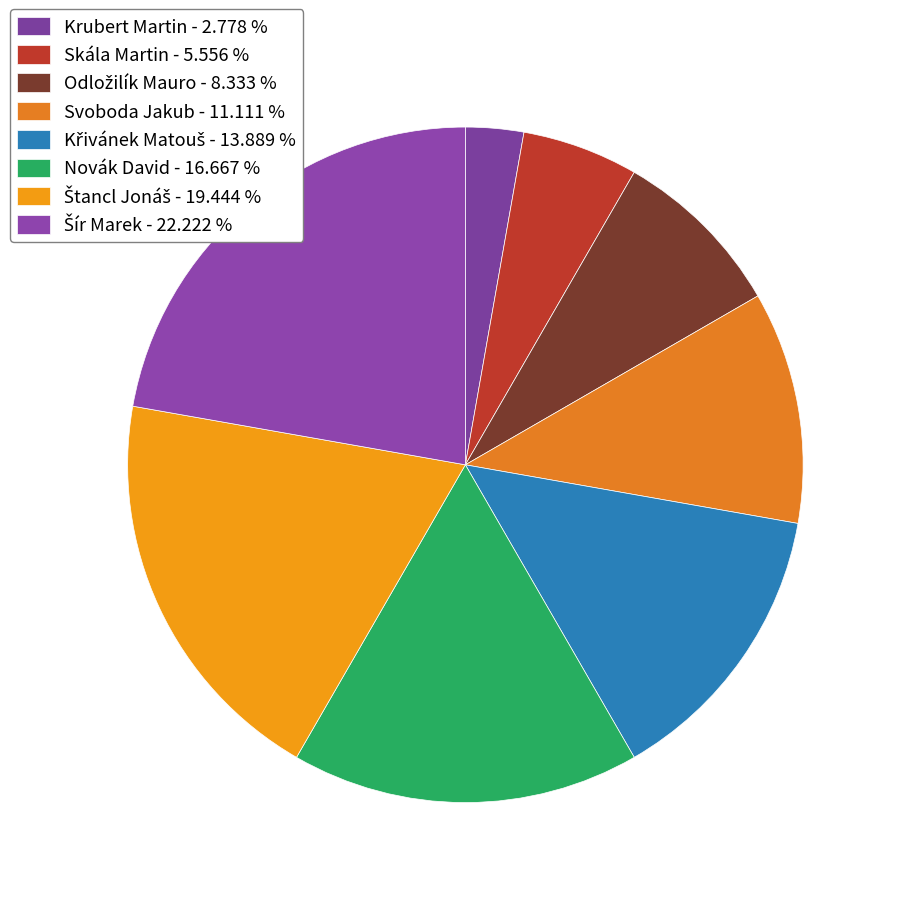

Rank the categories by value from highest to lowest.

Šír Marek, Štancl Jonáš, Novák David, Křivánek Matouš, Svoboda Jakub, Odložilík Mauro, Skála Martin, Krubert Martin